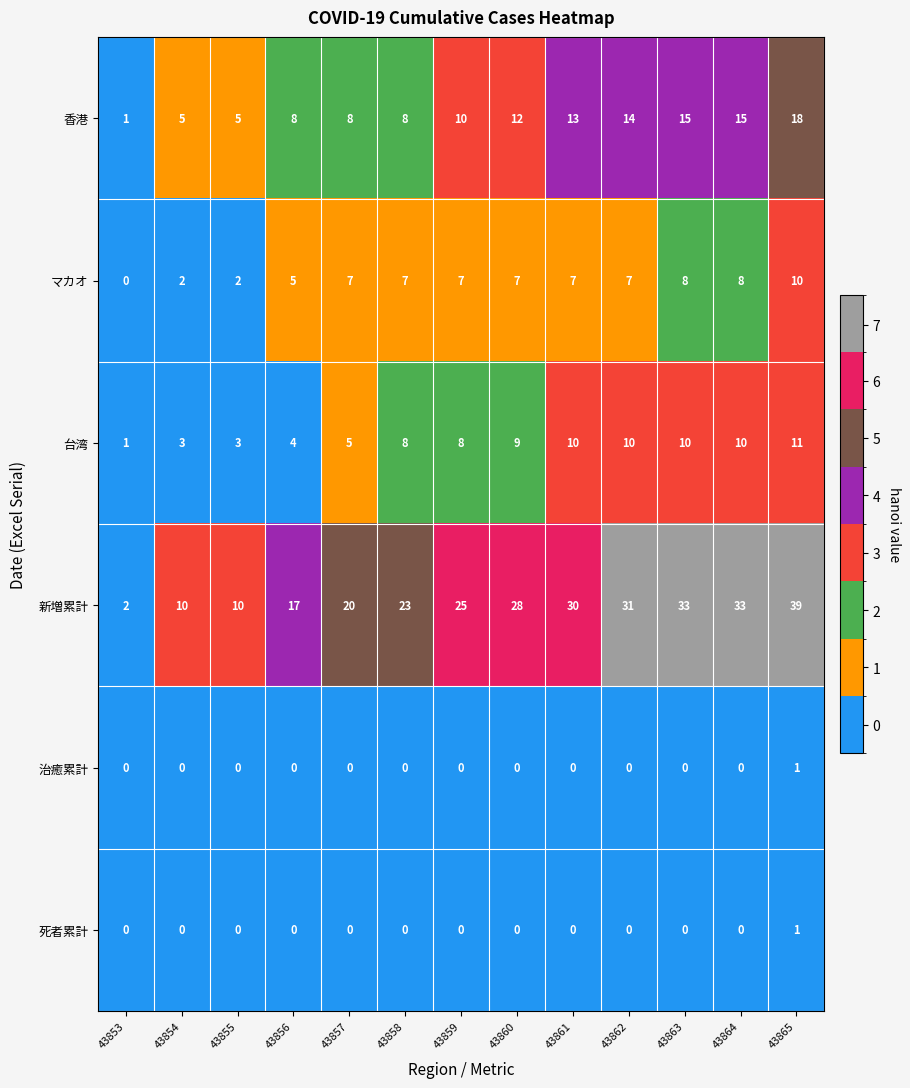

The マカオ series shows 13 at 43864. True or false?

False